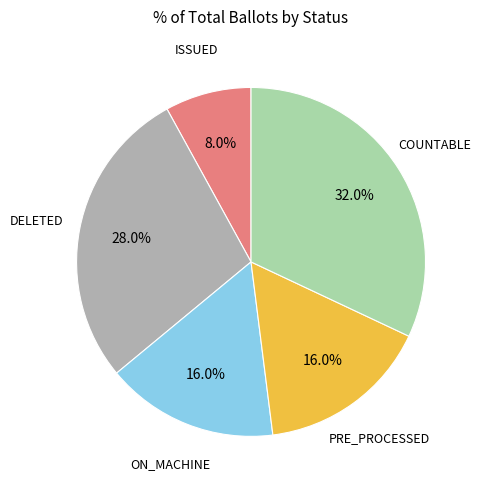

What percentage is NOT represented by PRE_PROCESSED?

84.0%